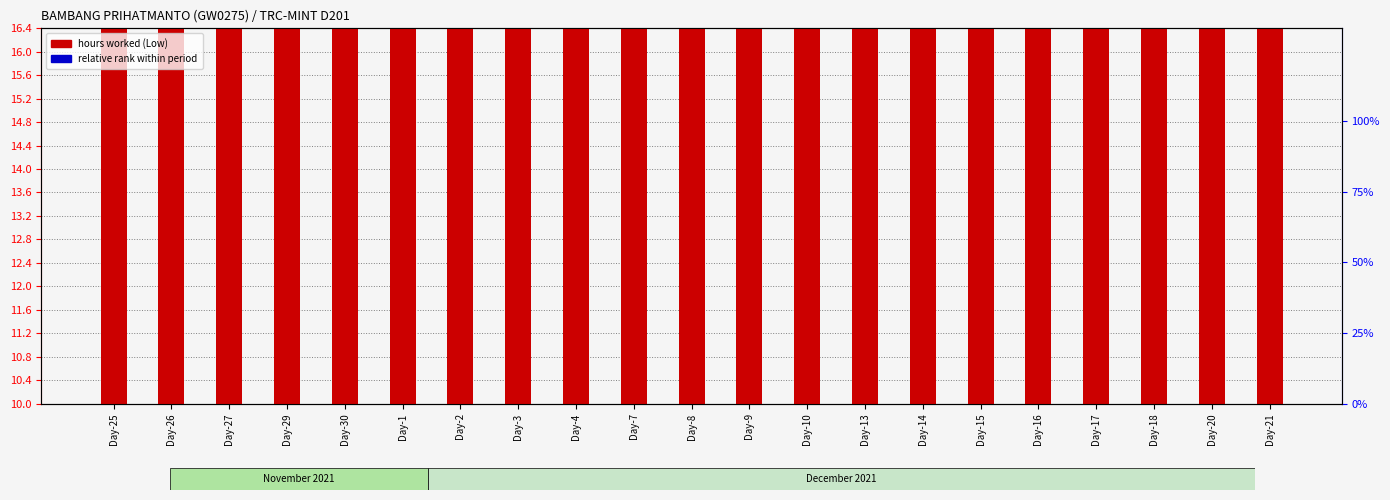

How many groups of bars are there?

21